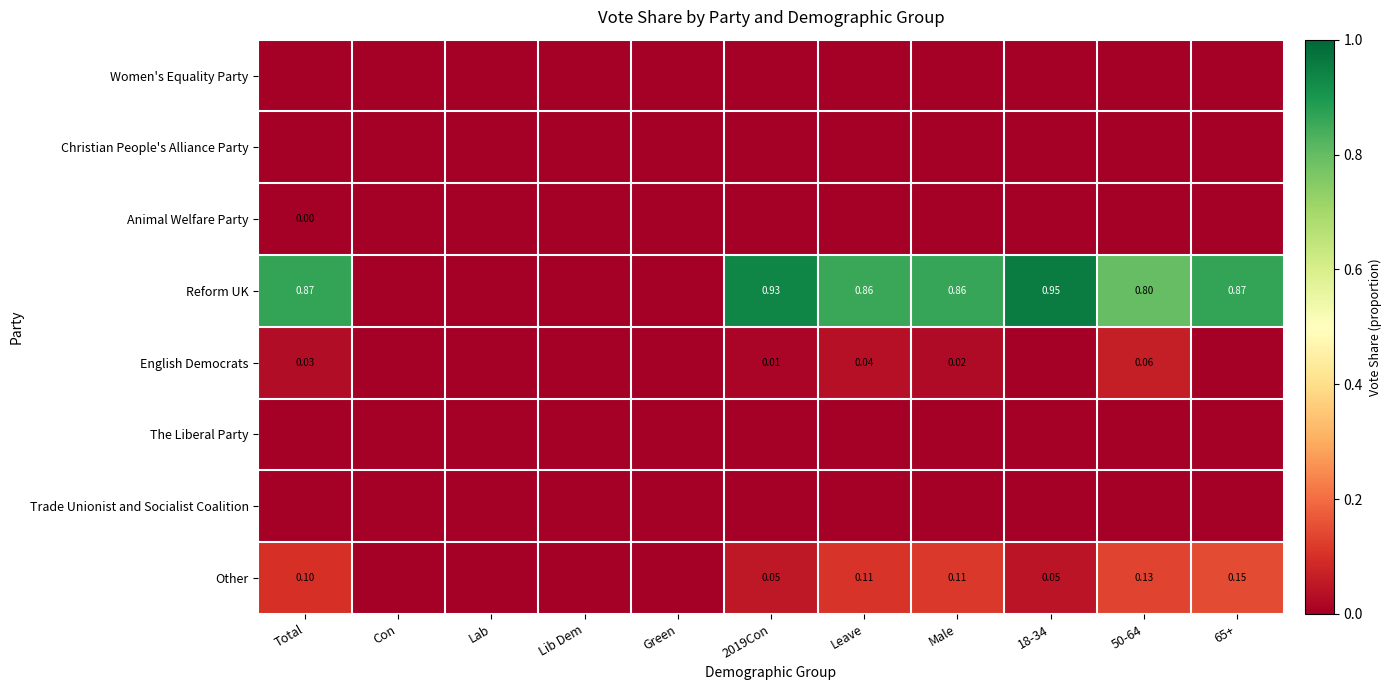

The value of Reform UK at Con is 0.0. True or false?

True